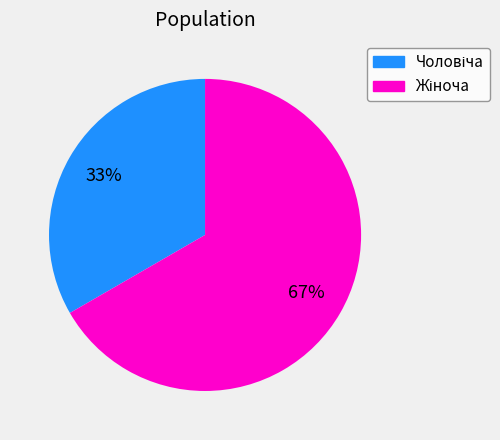

Is there any slice that represents more than half of the pie?

Yes